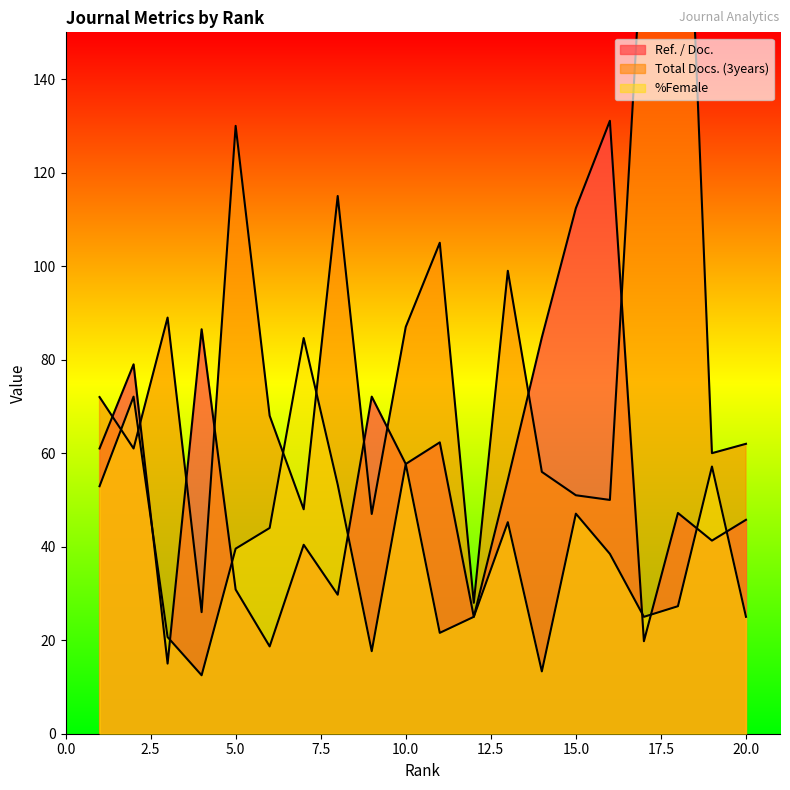

Where is Total Docs. (3years) nearest to the value 133?

5